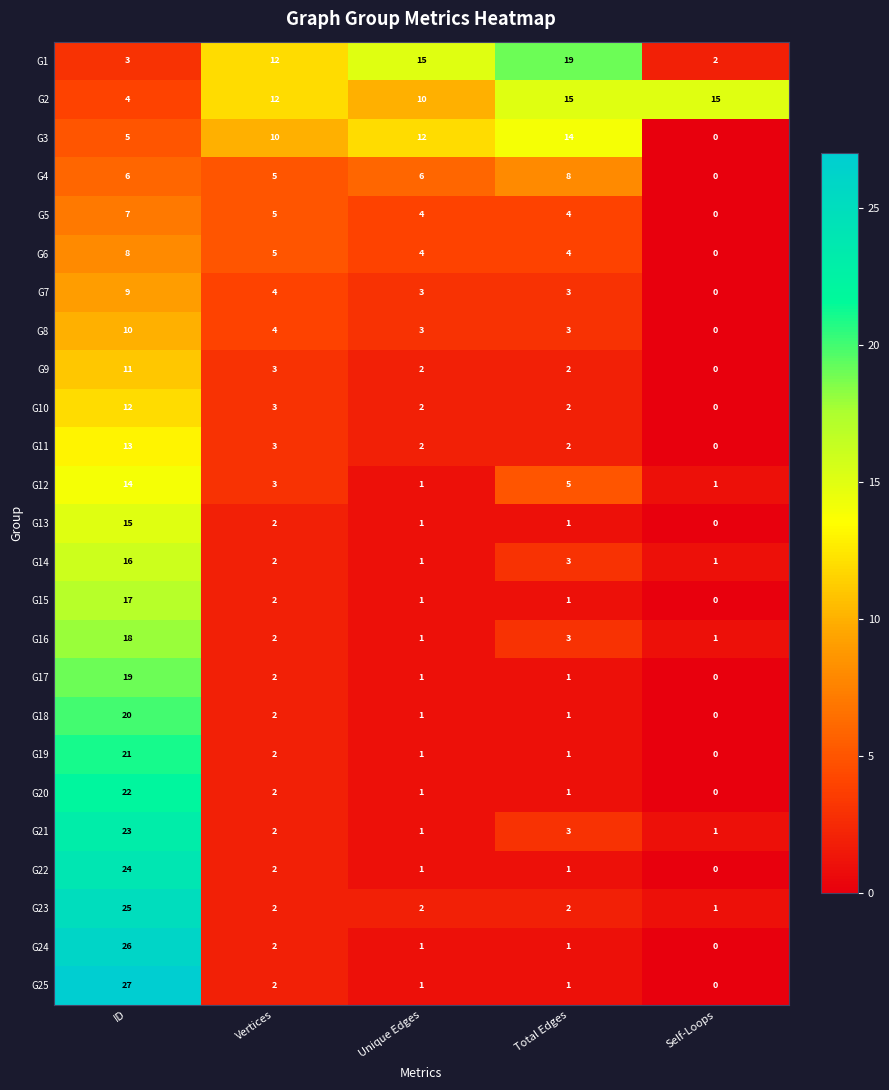

How many categories are shown in the chart?

5